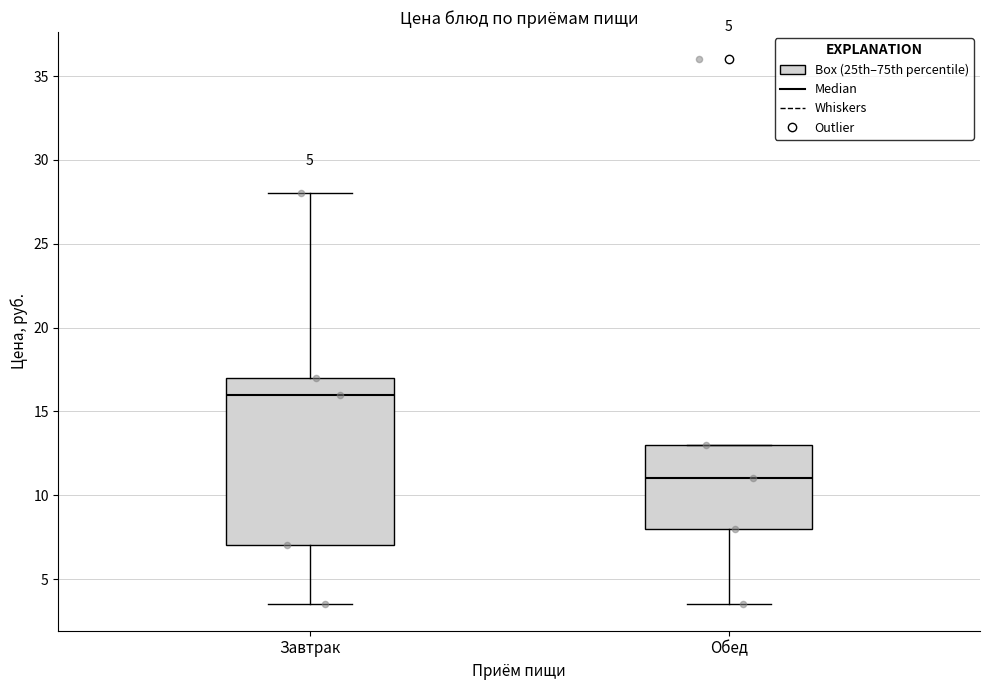

Which box's median line is the highest?

Завтрак